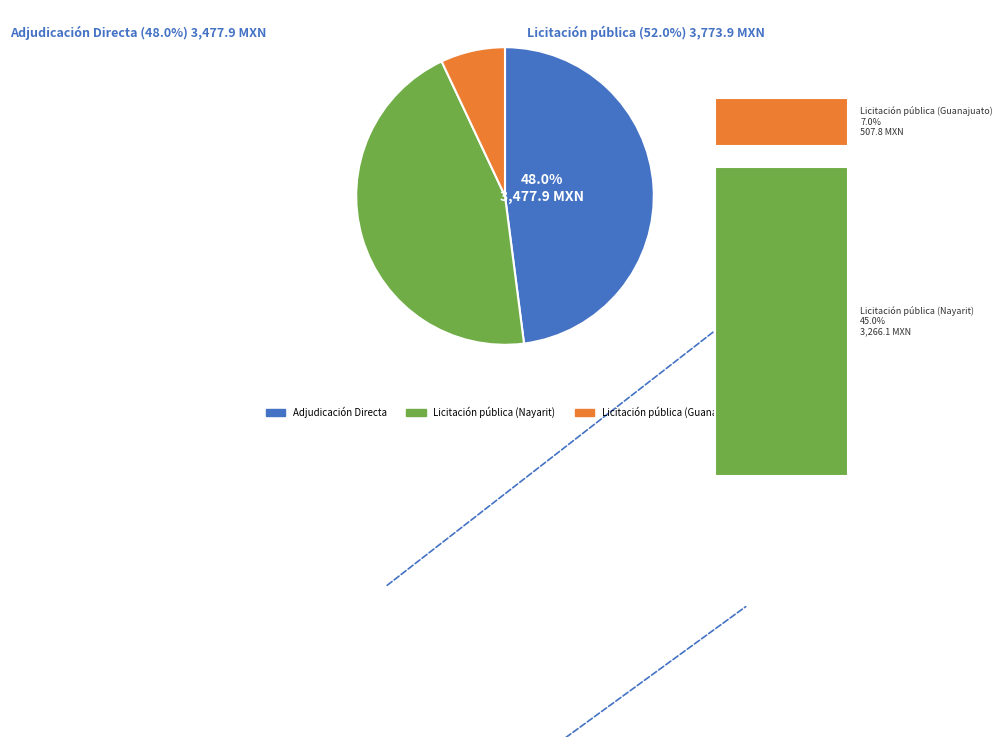

Which category has the smallest portion of the pie?

Licitación pública (Guanajuato)